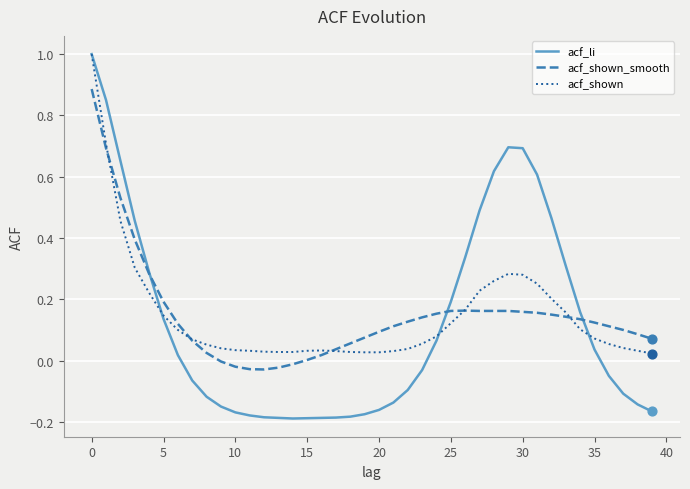

Which series has the widest spread of values?

acf_li